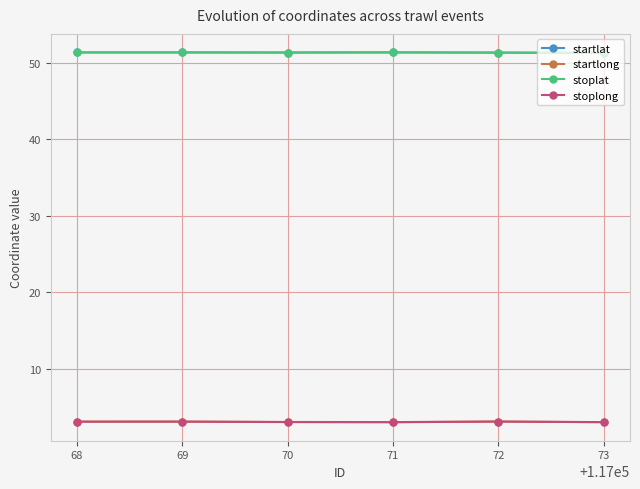

At how many categories does at least one series exceed 48?

6